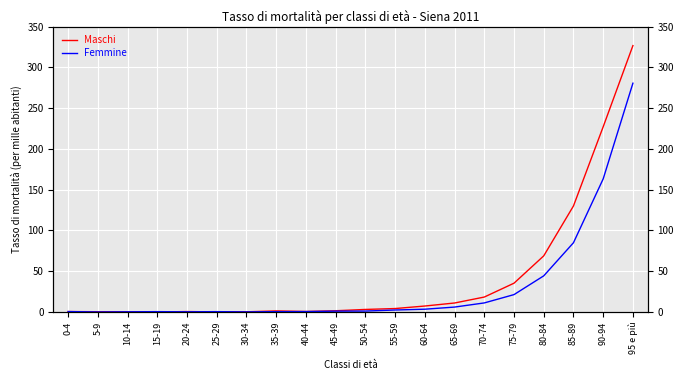

Between which two adjacent categories do Femmine and Maschi first intersect?

15-19 and 20-24